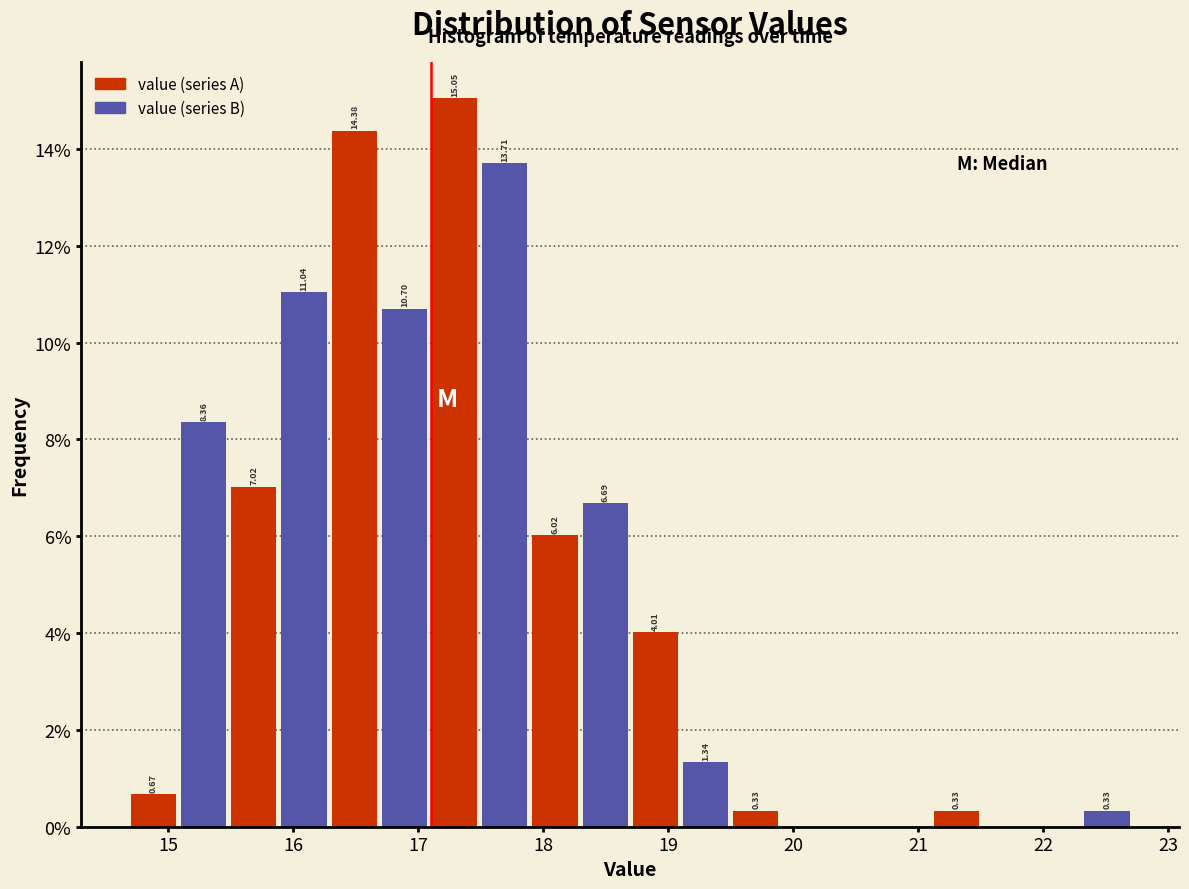

Over which range of the x-axis is the bar tallest?

17.1 to 17.5